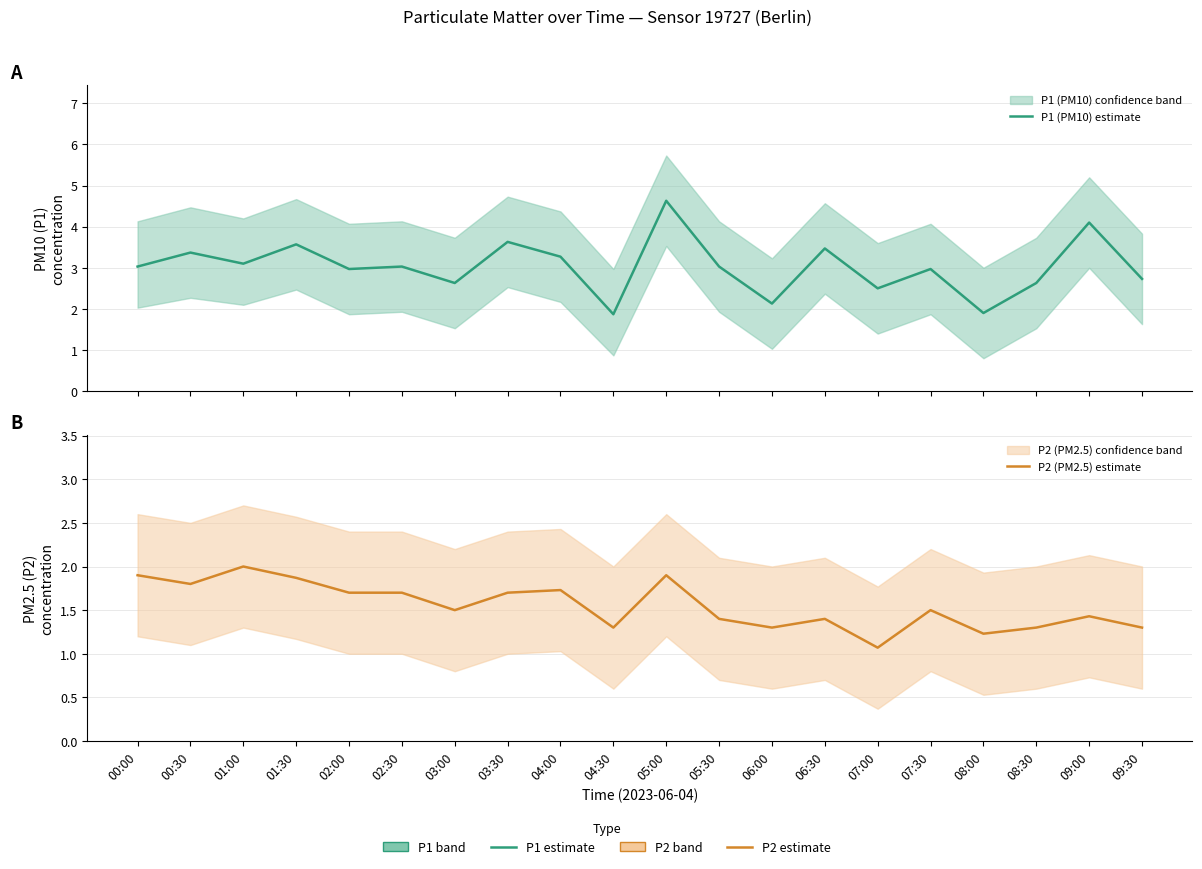

Which series has the largest range (max minus min)?

P1 (PM10) estimate